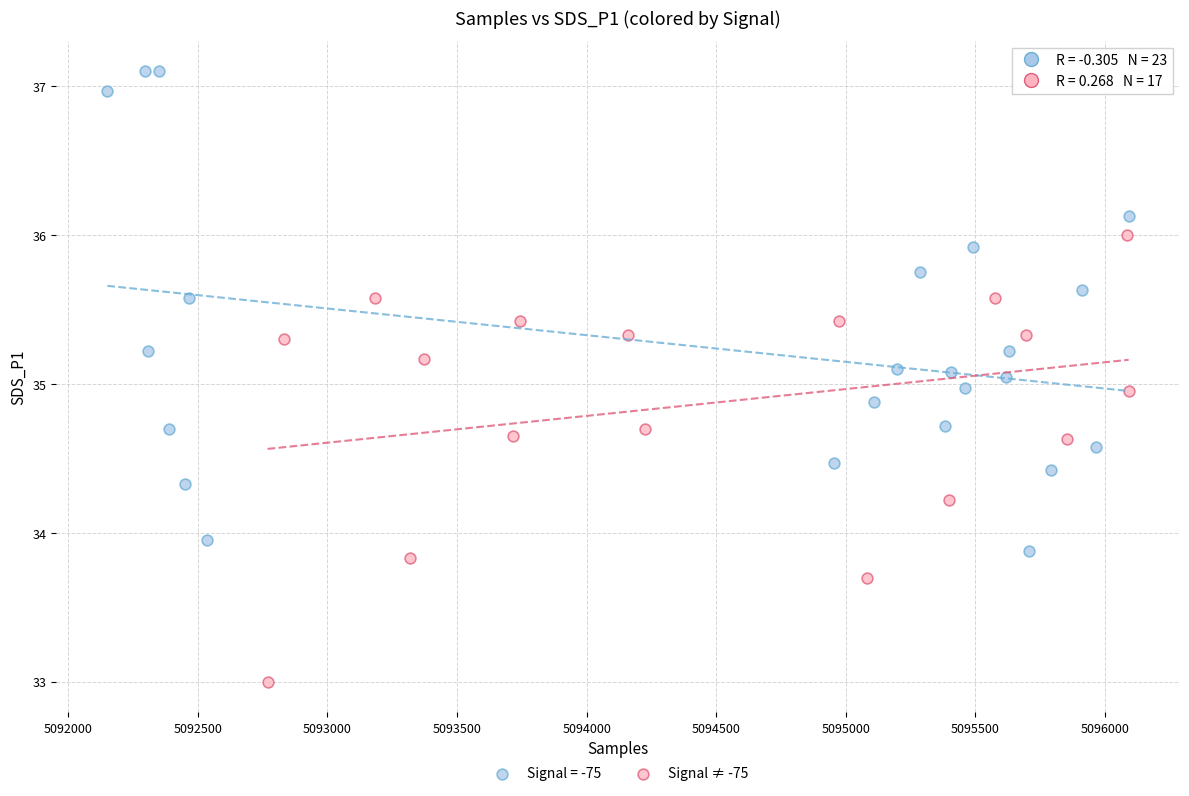

Which series contains the lowest Y value?

Signal ≠ -75